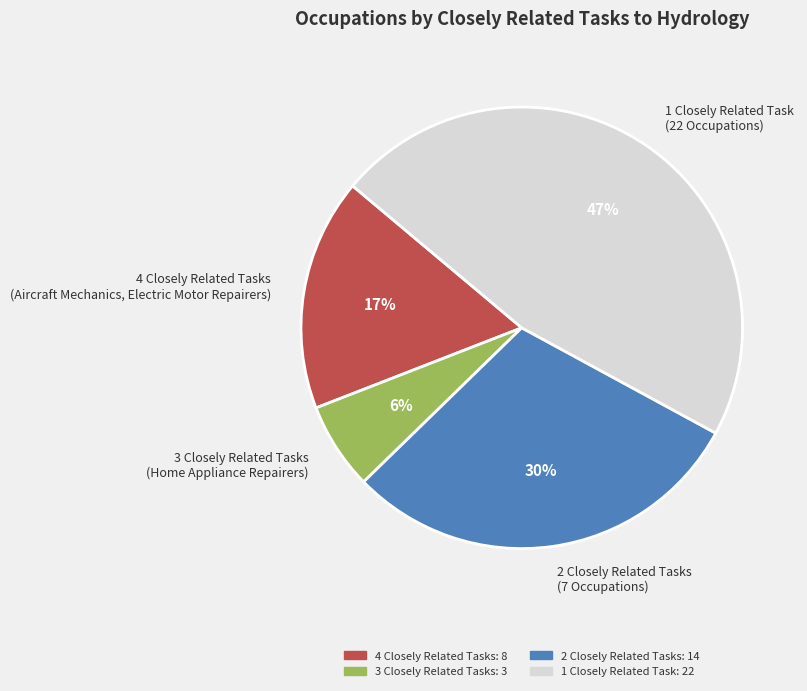

What percentage is the 3 Closely Related Tasks (Home Appliance Repairers) slice, to the nearest percent?

6%